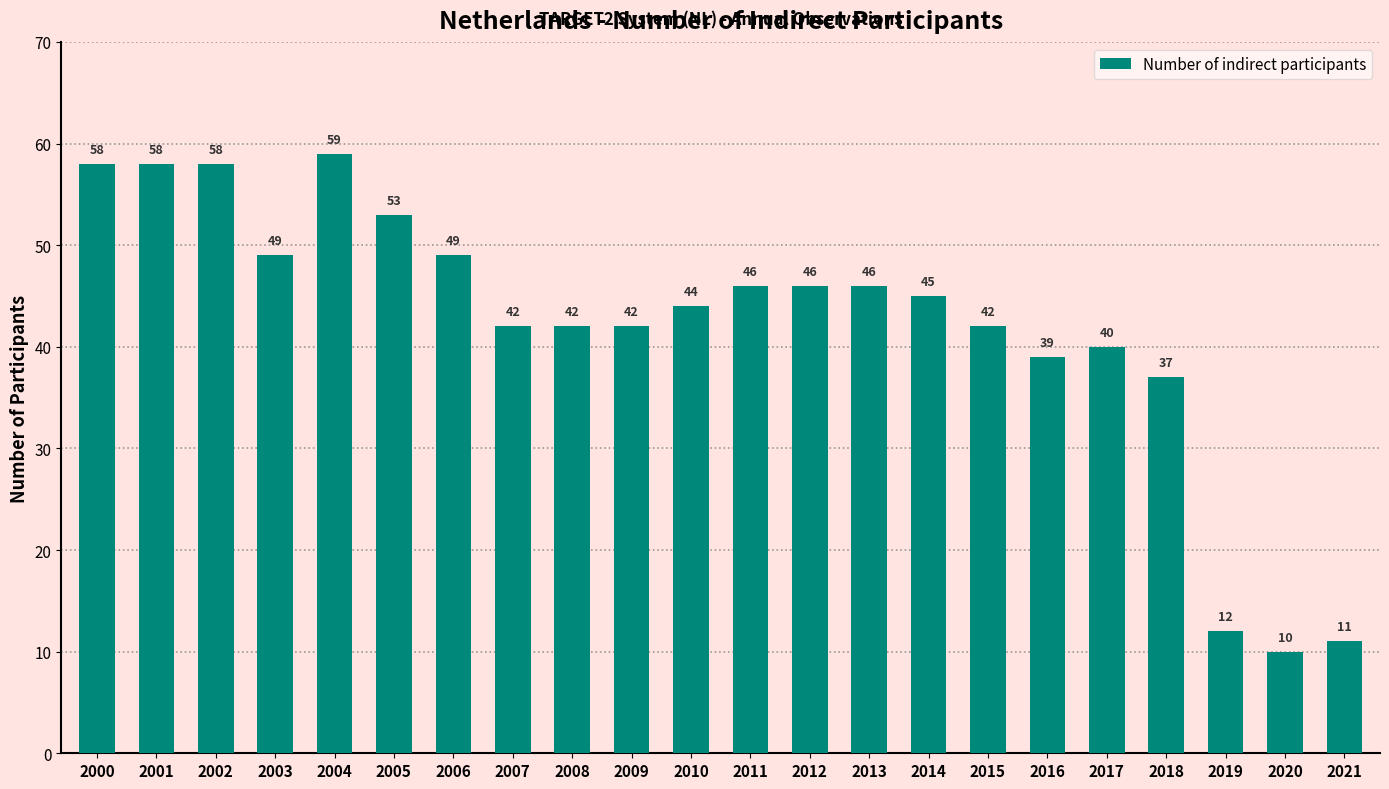

Between 2002 and 2005, which is larger?

2002